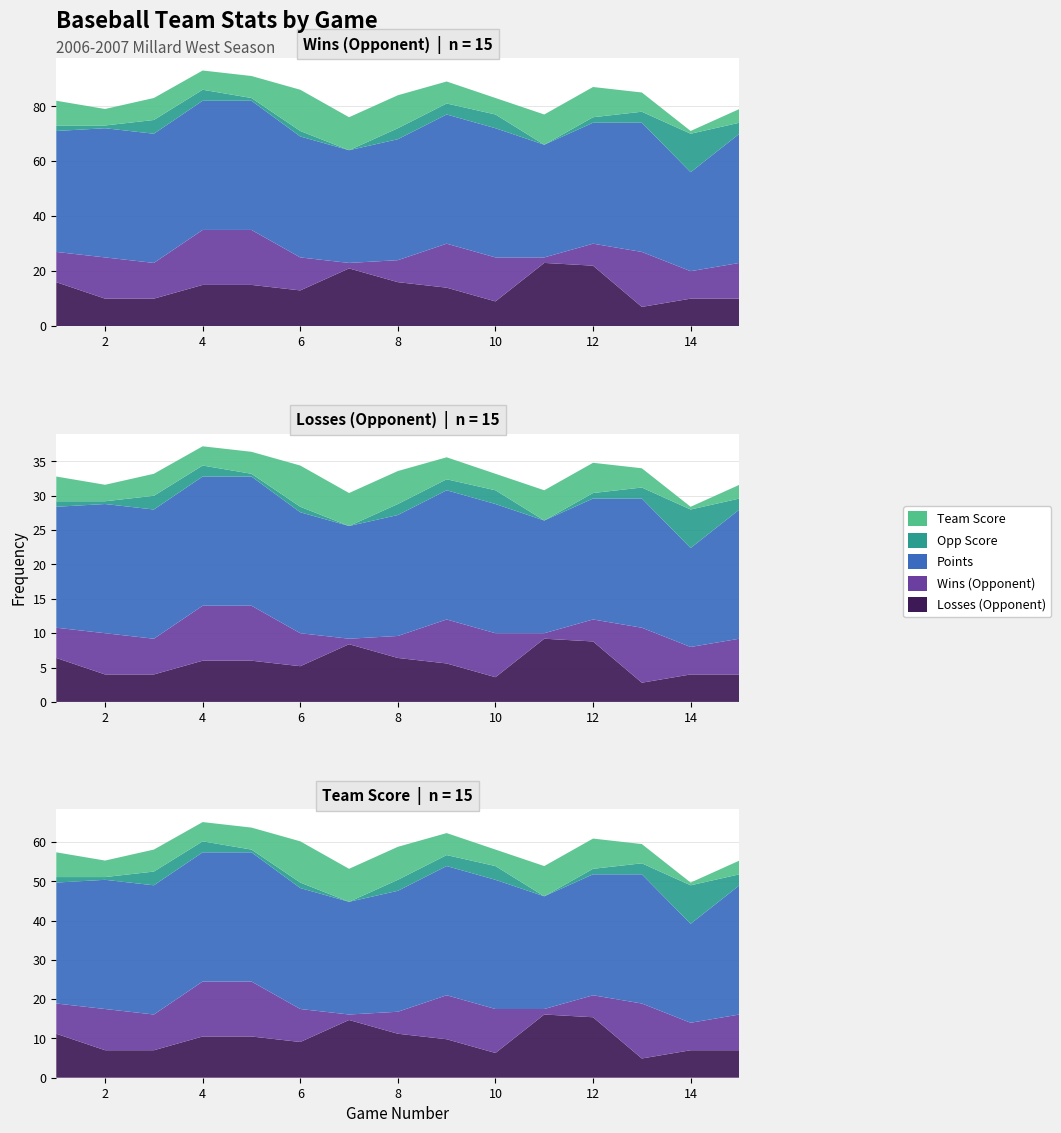

Reading right to left, list all the values displayed in this chart.

Wins (Opponent): 15=13	14=10	13=20	12=8	11=2	10=16	9=16	8=8	7=2	6=12	5=20	4=20	3=13	2=15	1=11
Losses (Opponent): 15=10	14=10	13=7	12=22	11=23	10=9	9=14	8=16	7=21	6=13	5=15	4=15	3=10	2=10	1=16
Team Score: 15=5	14=1	13=7	12=11	11=11	10=6	9=8	8=12	7=12	6=15	5=8	4=7	3=8	2=6	1=9
Opp Score: 15=4	14=14	13=4	12=2	11=0	10=5	9=4	8=4	7=0	6=2	5=1	4=4	3=5	2=1	1=2
Points: 15=47	14=36	13=47	12=44	11=41	10=47	9=47	8=44	7=41	6=44	5=47	4=47	3=47	2=47	1=44